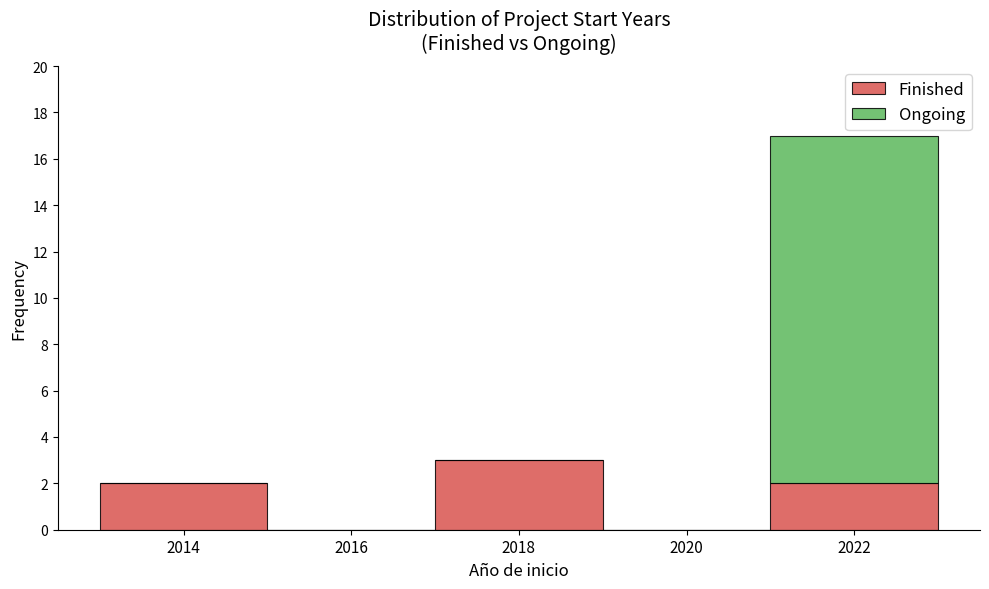

Which range on the x-axis has the tallest stacked bar (by total height)?

2021 to 2023